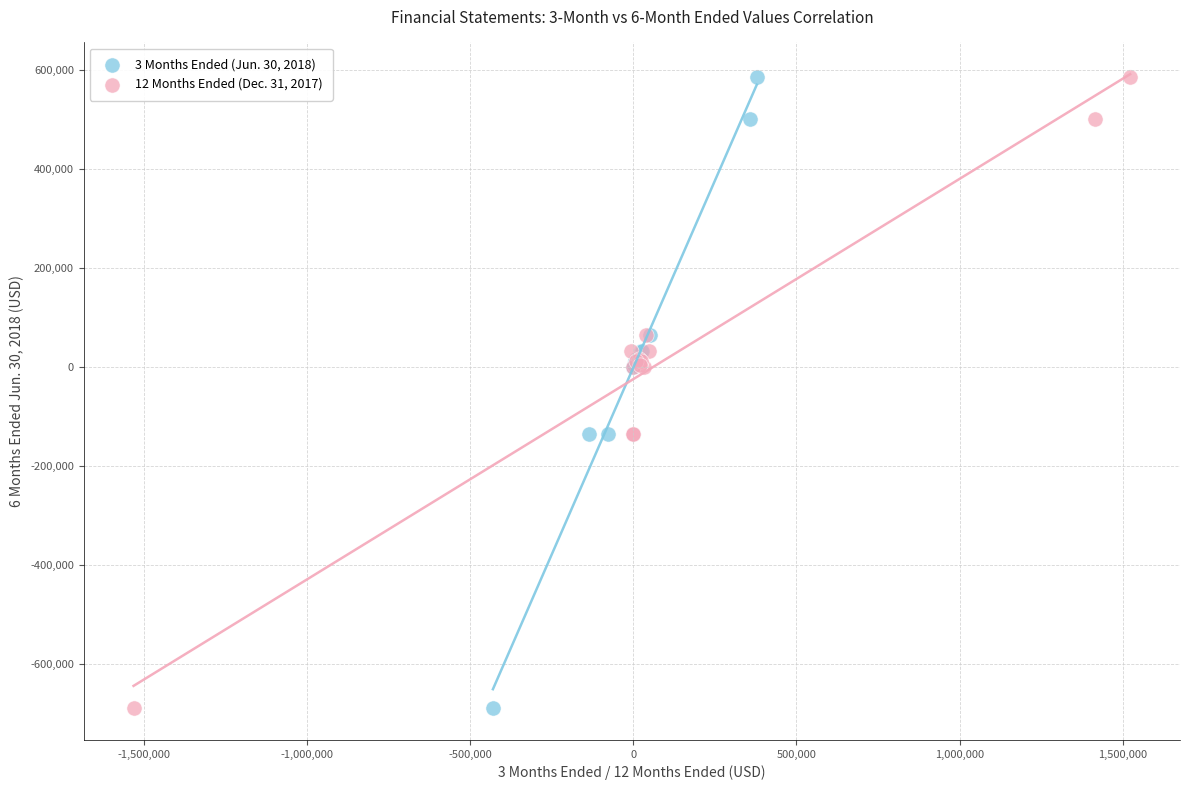

What are all the series names shown in the legend?

3 Months Ended (Jun. 30, 2018), 12 Months Ended (Dec. 31, 2017)